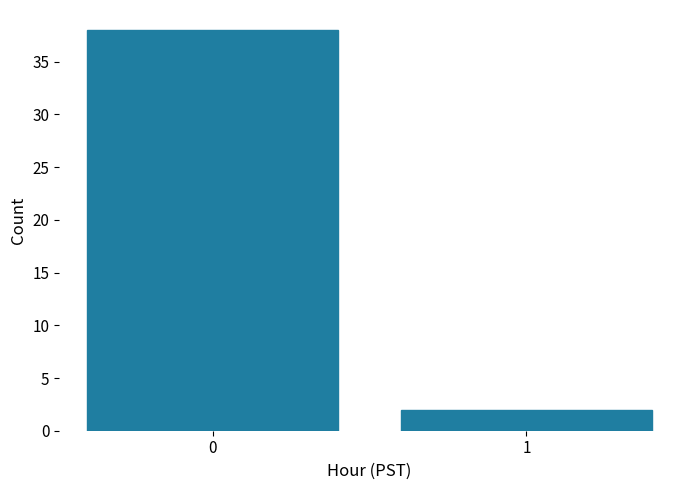

How many data points does each series have?

2